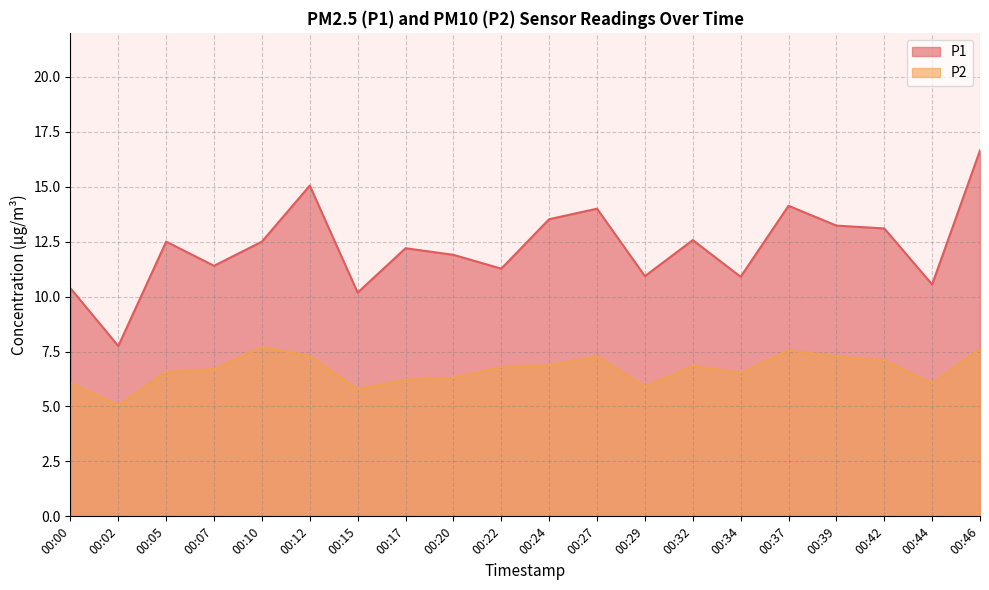

List the series in order of their peak value, lowest first.

P2, P1